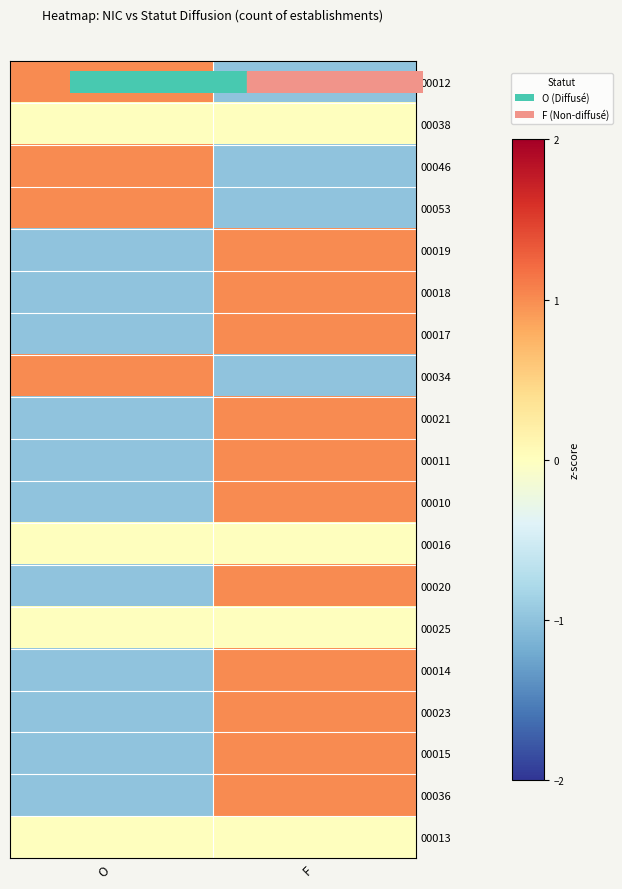

Which label corresponds to the largest value in the chart?

O